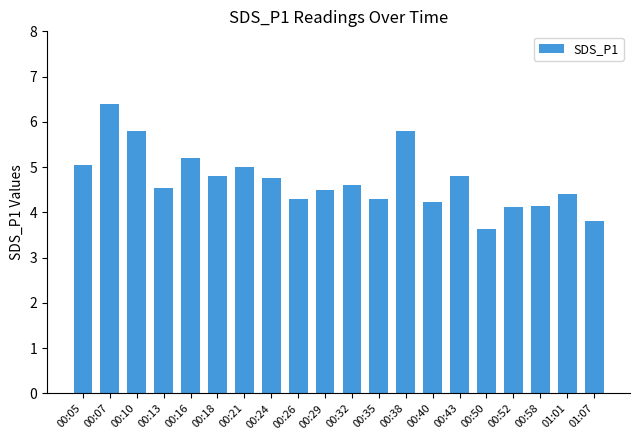

True or false: the data shows 5.0 at 00:21.

True